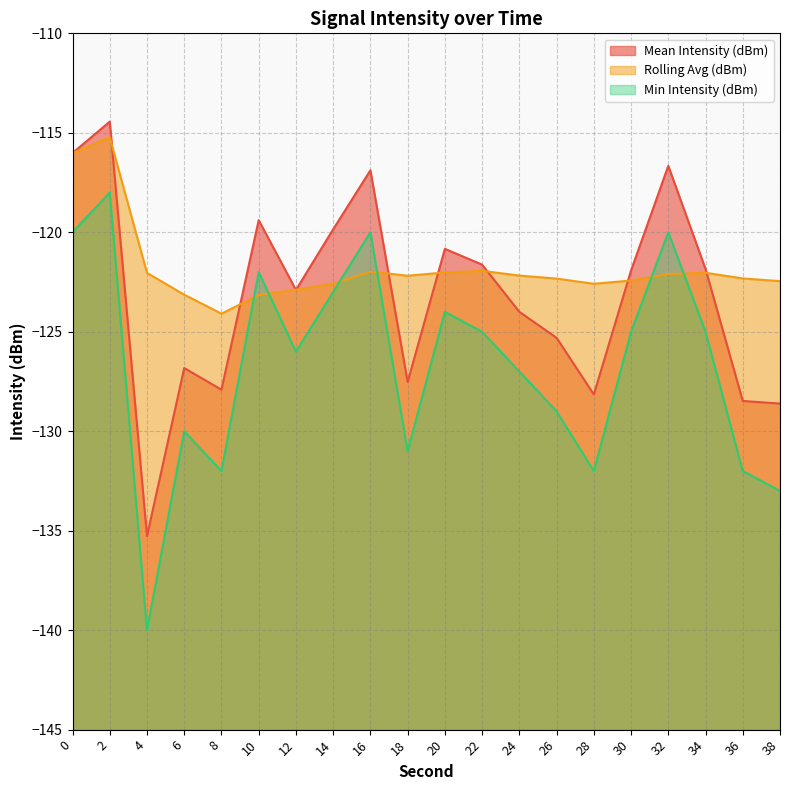

The Mean Intensity (dBm) series shows -52.6 at 38. True or false?

False